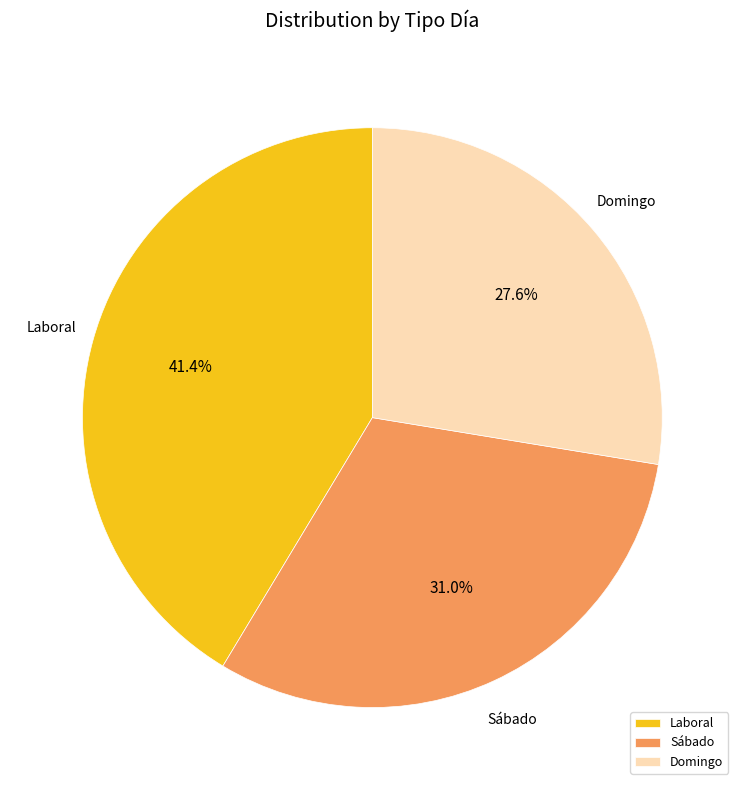

Is there any slice that represents more than half of the pie?

No